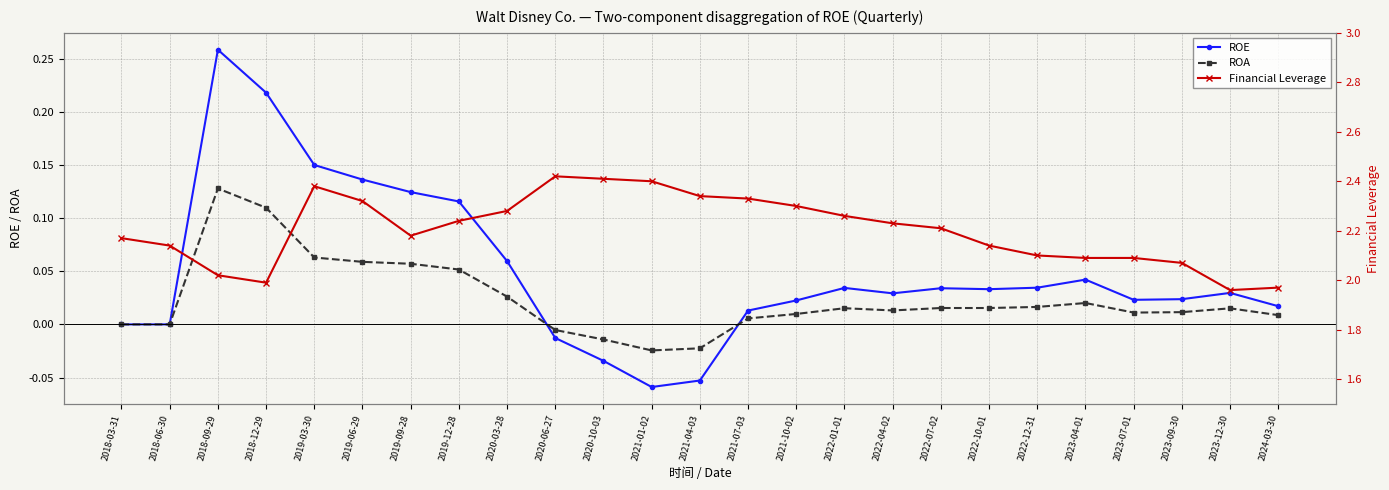

What is the difference between the maximum and minimum values in the Financial Leverage series?

0.5